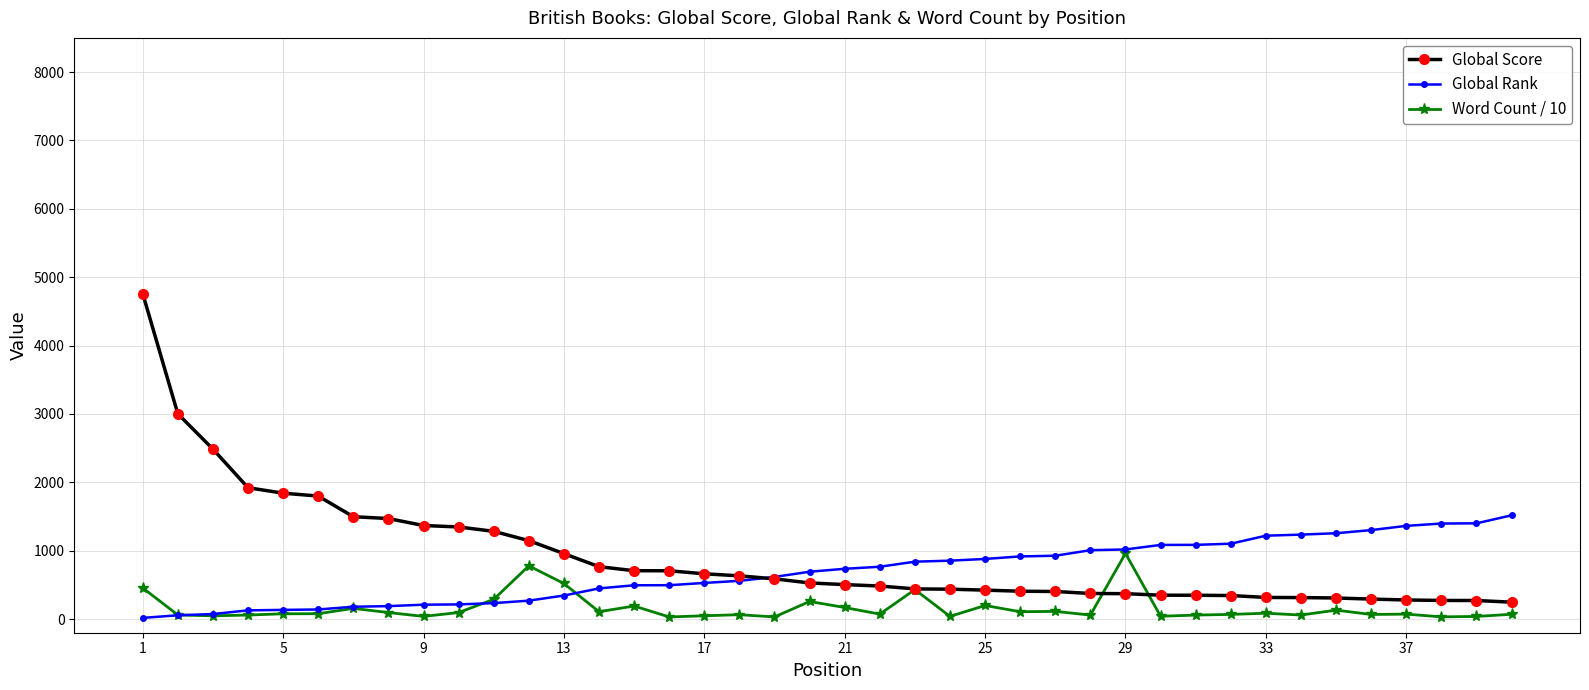

What is the maximum value shown in the chart?

4760.0